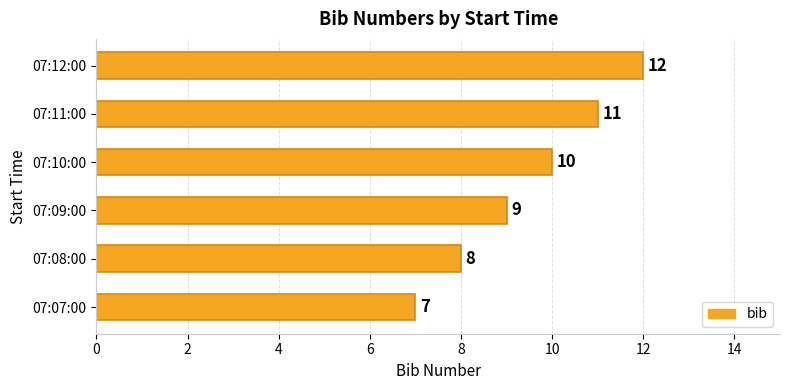

List the labels in order of value, largest first.

07:12:00, 07:11:00, 07:10:00, 07:09:00, 07:08:00, 07:07:00